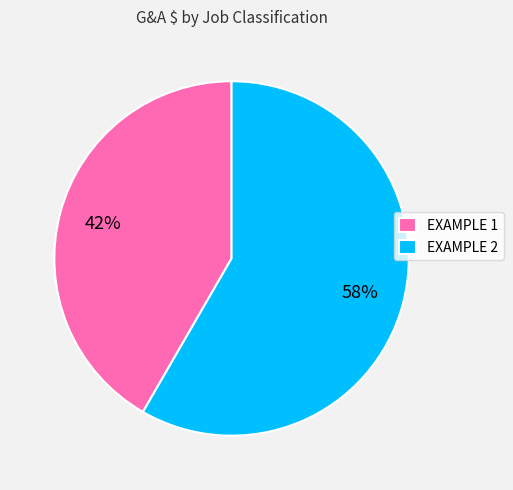

Which has a higher value, EXAMPLE 1 or EXAMPLE 2?

EXAMPLE 2